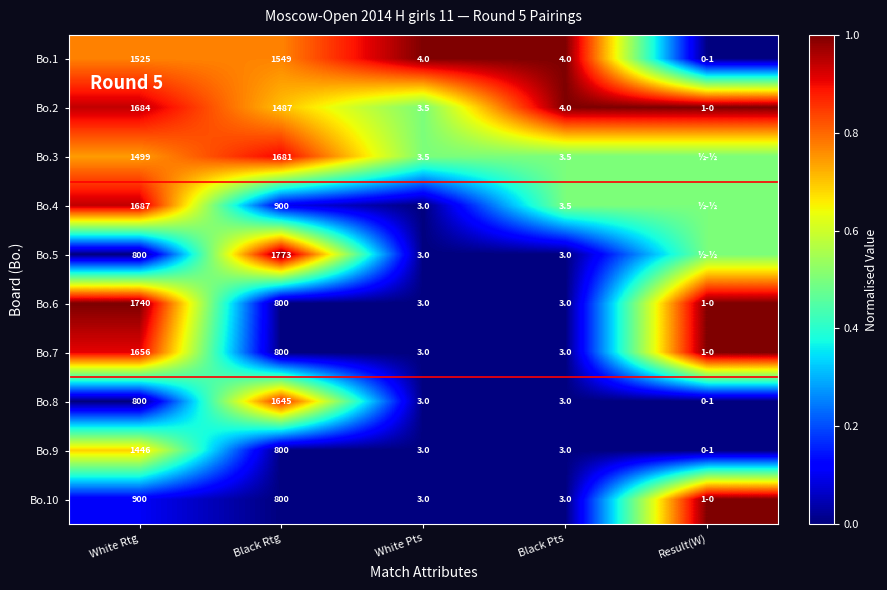

What is the difference between the highest and lowest values at Black Rtg?

973.0